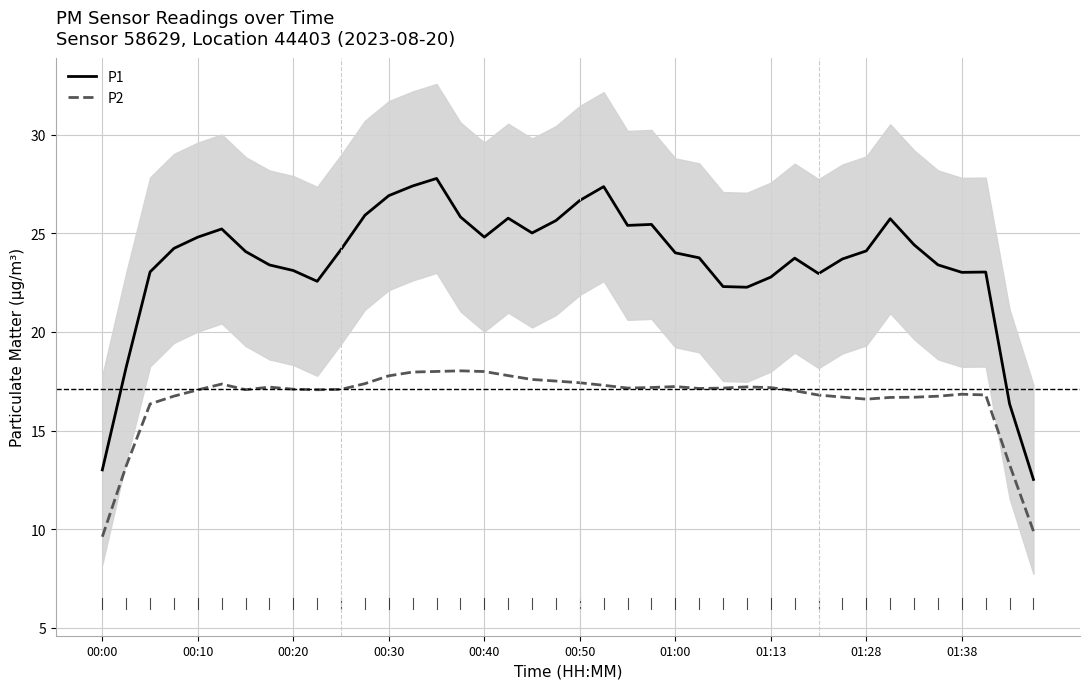

How many values in the P2 series exceed 17?

26